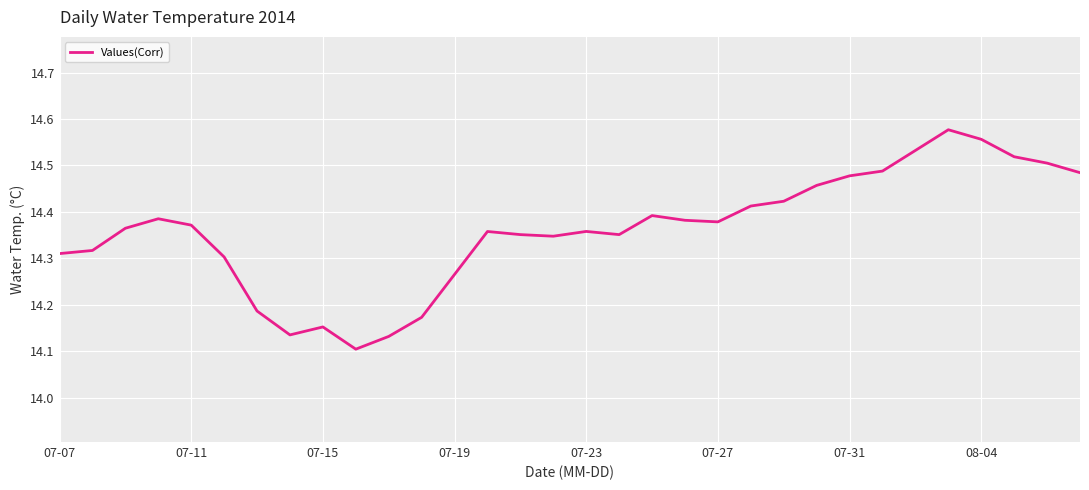

What is the label of the 32nd point from the right?

07-07